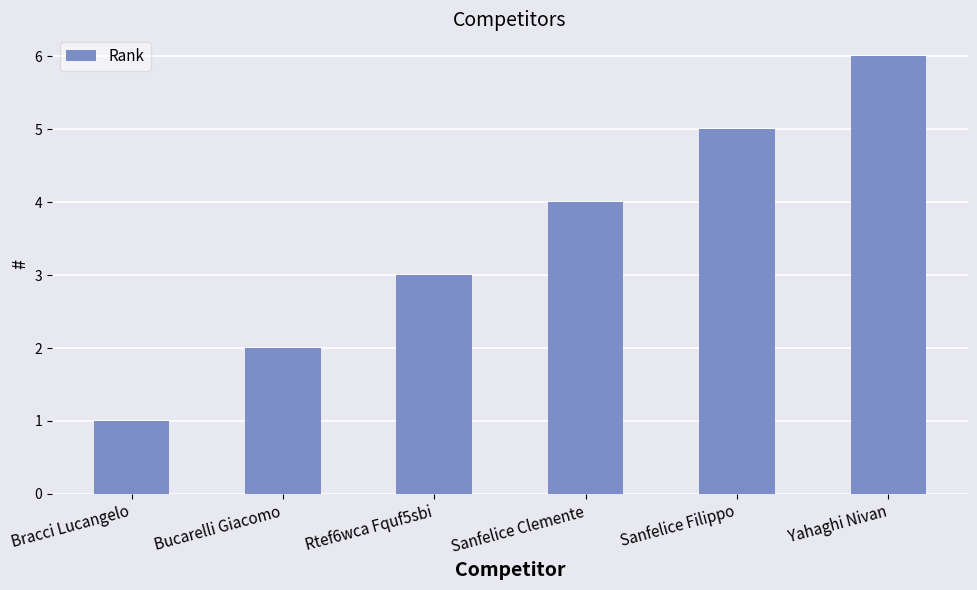

Count the values in the range 2 to 5.

4